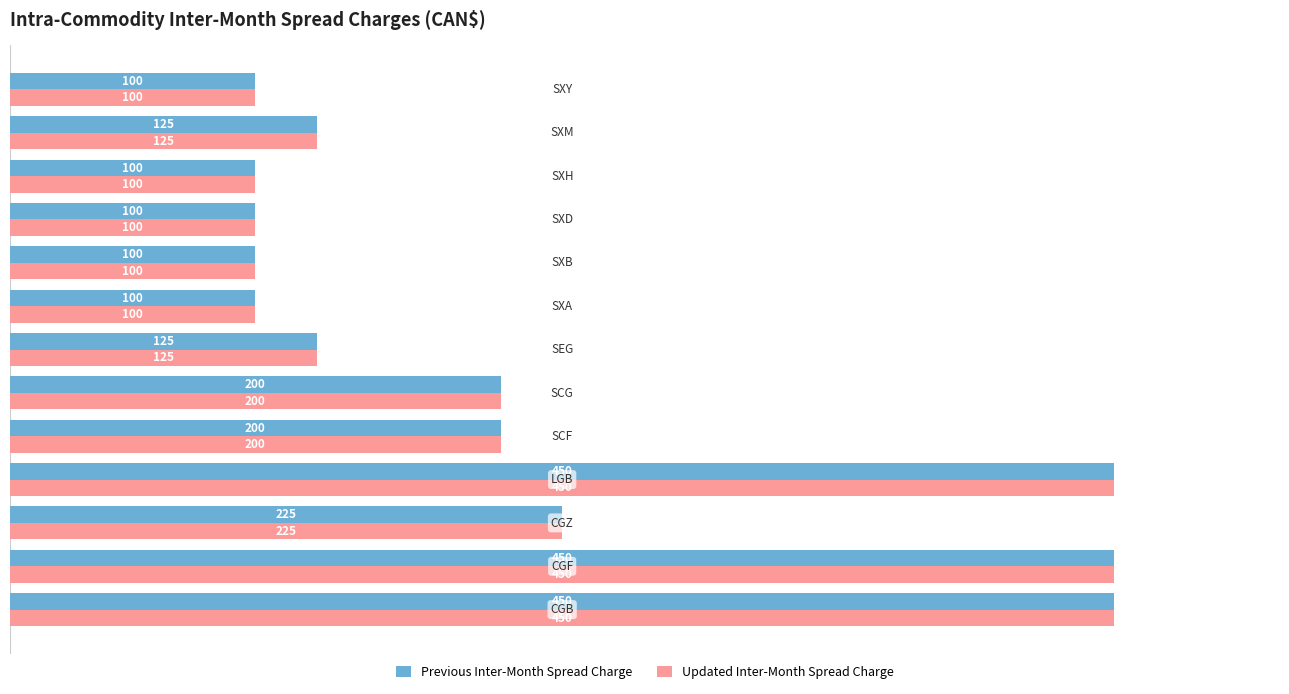

What is the difference between the maximum and minimum values in the Updated Inter-Month Spread Charge series?

350